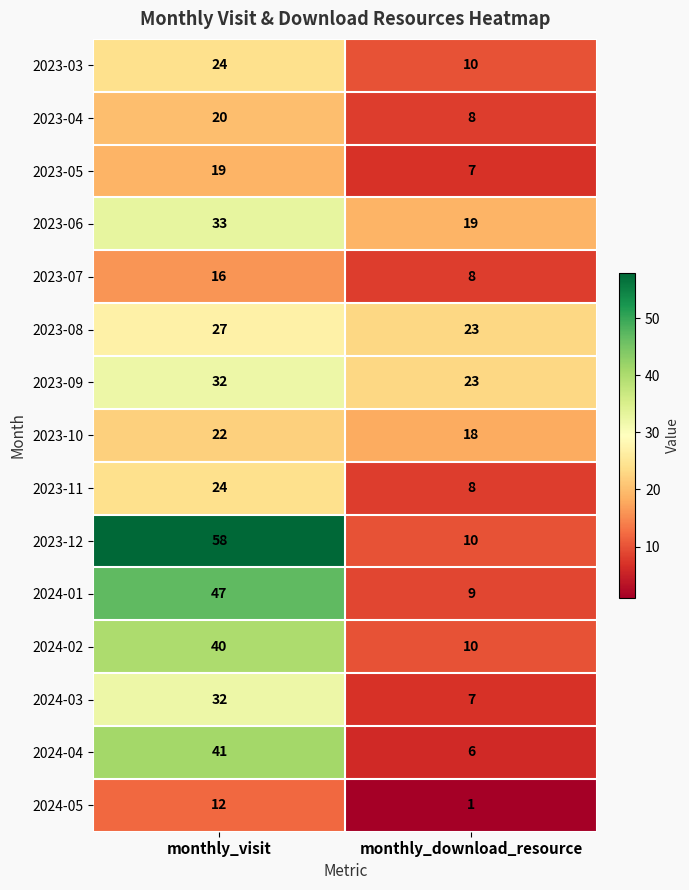

True or false: 2024-03 has a value of 32 at monthly_visit.

True